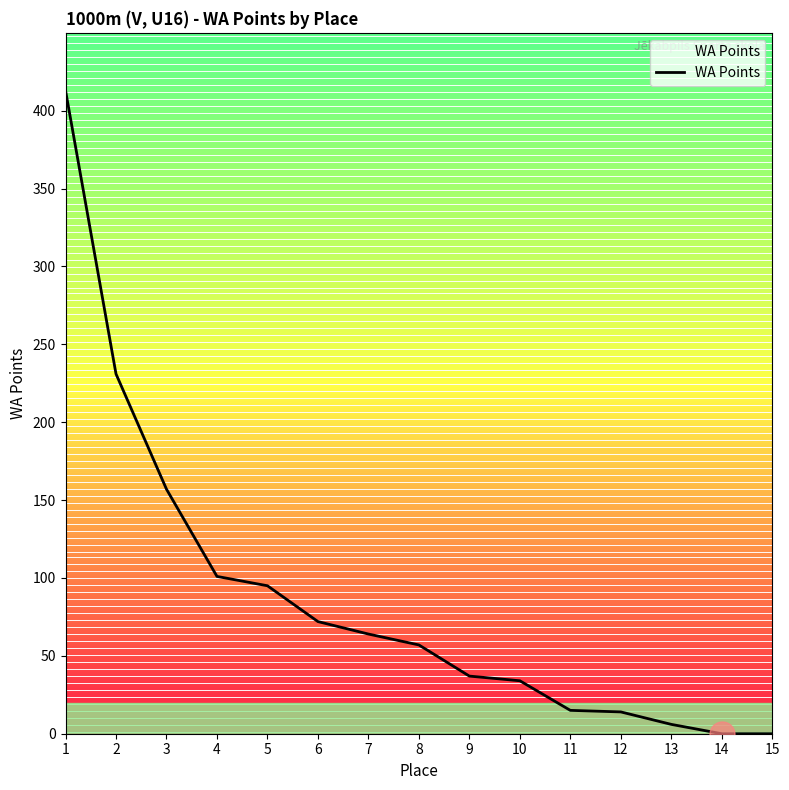

Is it true that the value at 15 is 180?

False